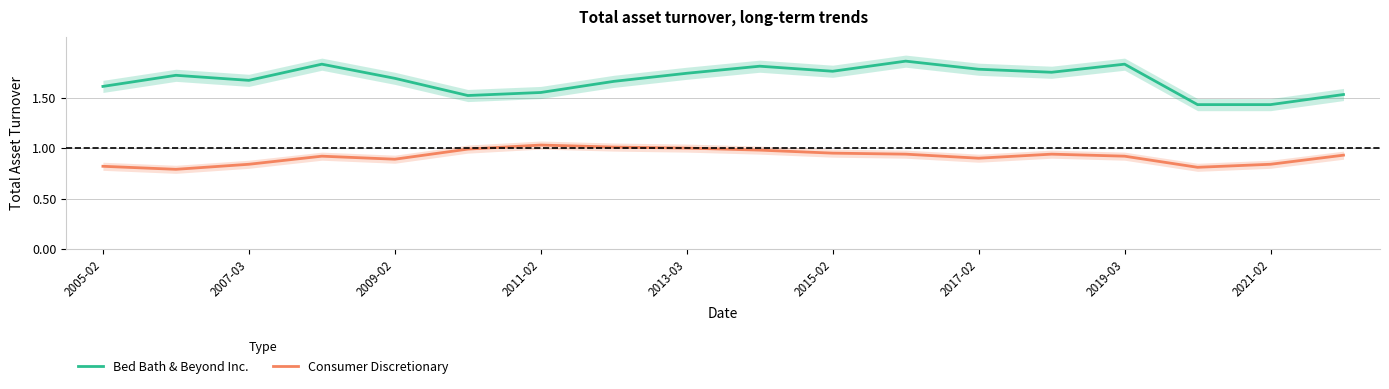

Is the value of Bed Bath & Beyond Inc. at 2007-03 greater than the value of Consumer Discretionary at 2013-03?

Yes